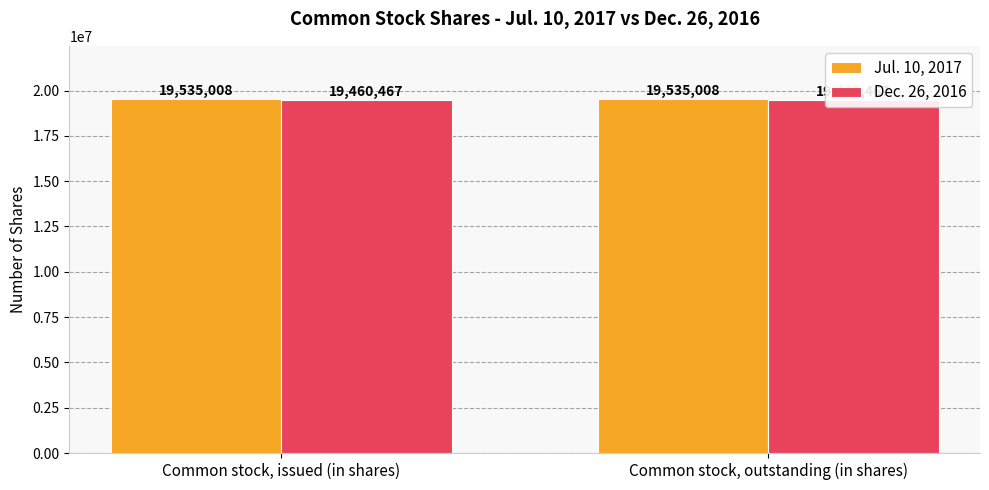

How many bars are there in each group?

2